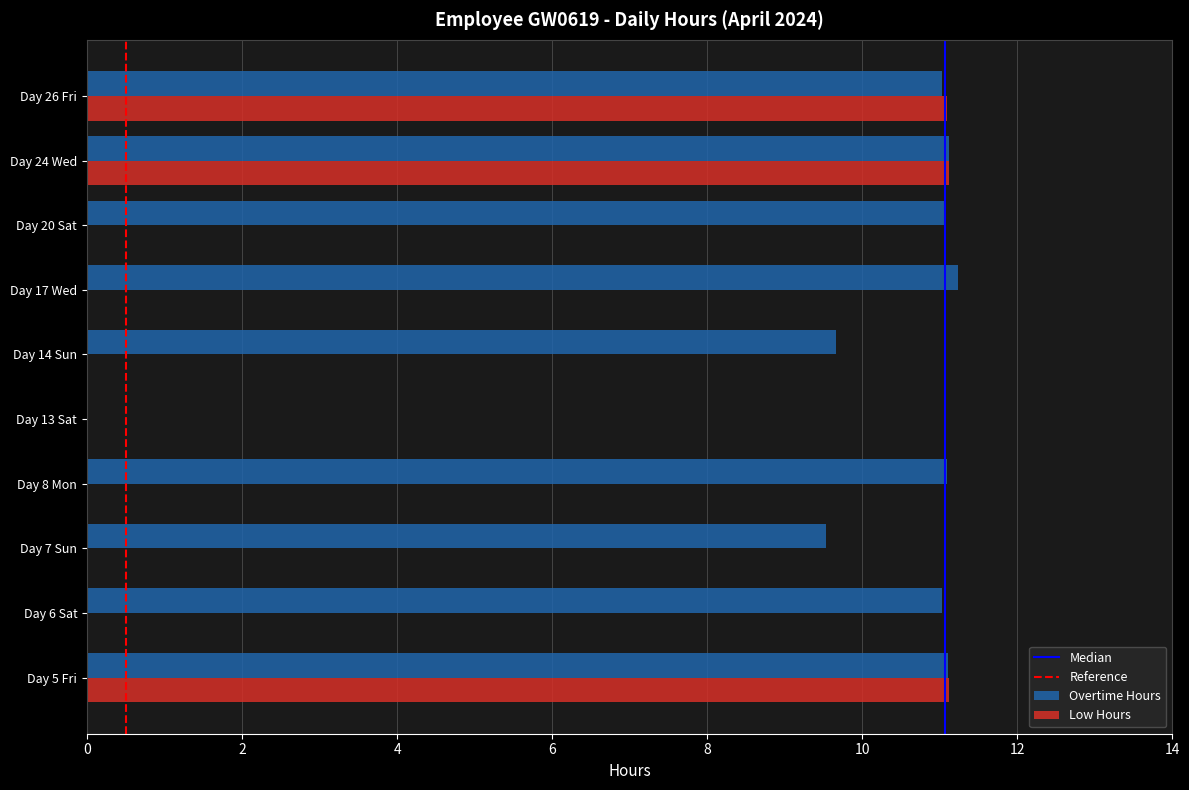

What is the maximum value shown in the chart?

11.2